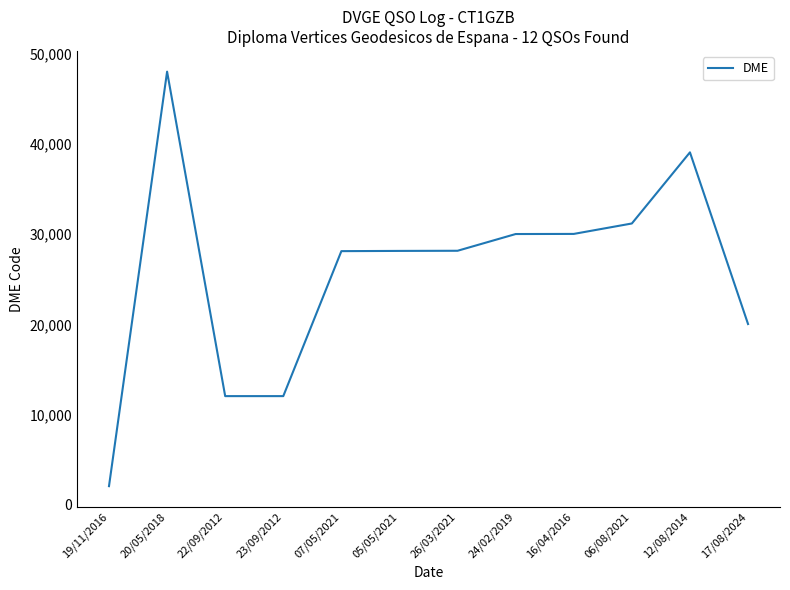

At which category does the data reach its first local peak?

20/05/2018